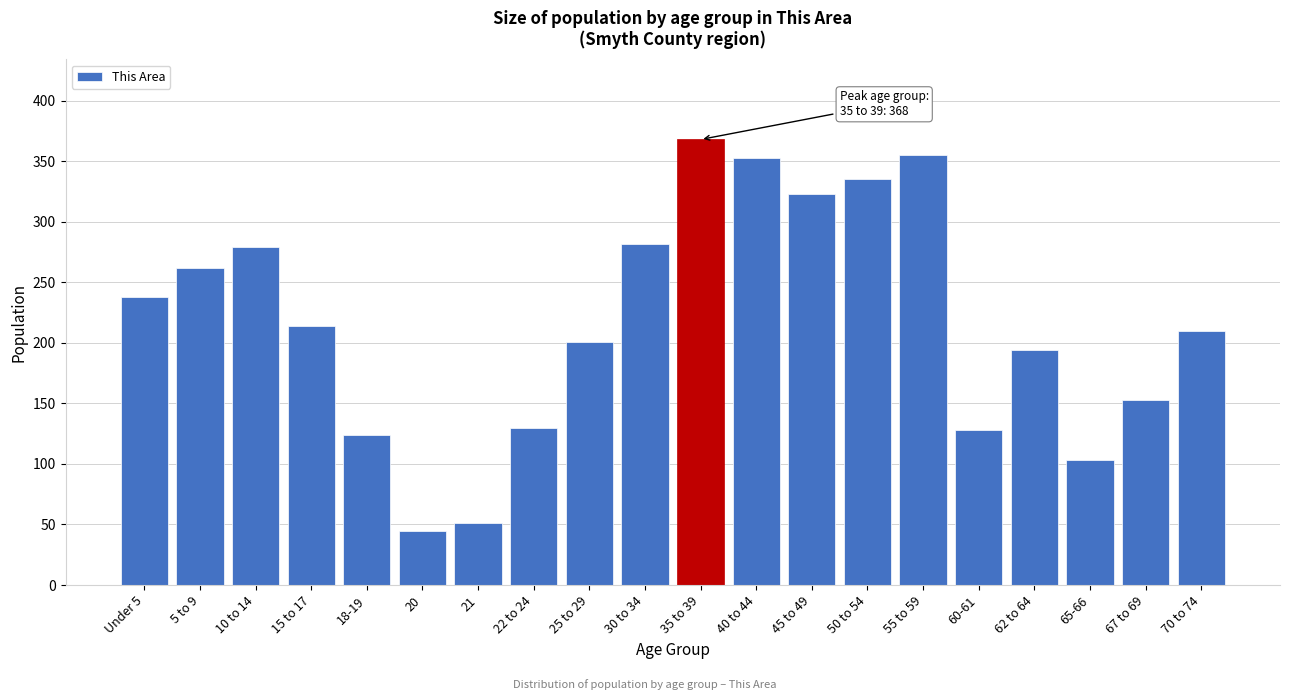

Reading left to right, list all the values displayed in this chart.

Under 5=238	5 to 9=262	10 to 14=279	15 to 17=214	18-19=124	20=45	21=51	22 to 24=130	25 to 29=201	30 to 34=282	35 to 39=368	40 to 44=353	45 to 49=323	50 to 54=335	55 to 59=355	60-61=128	62 to 64=194	65-66=103	67 to 69=153	70 to 74=210